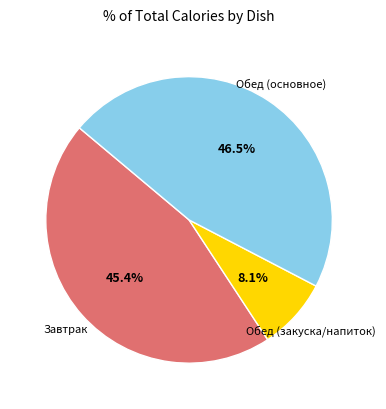

Is there any slice that represents more than half of the pie?

No